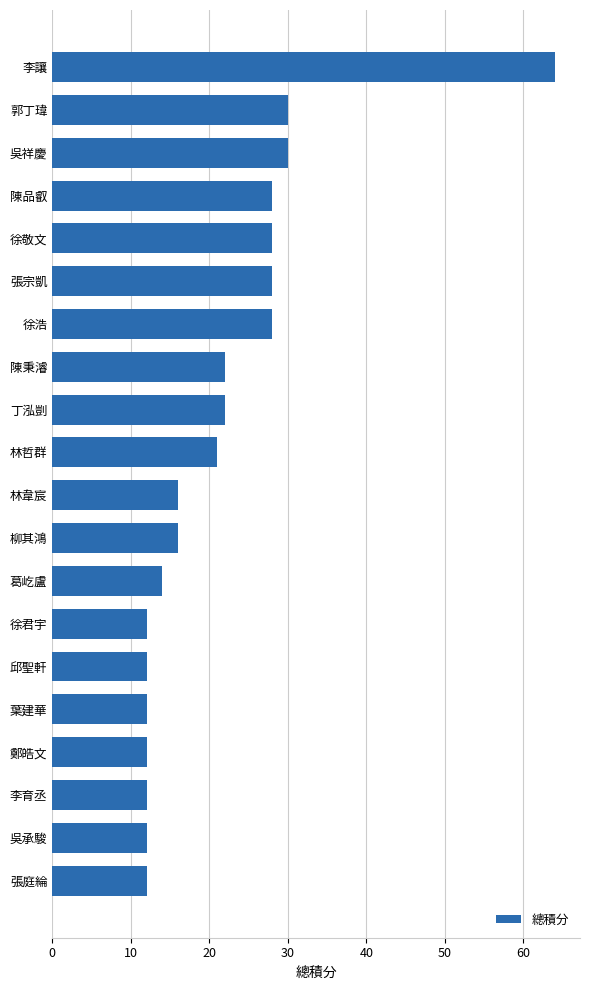

How many data points are less than 21?

10